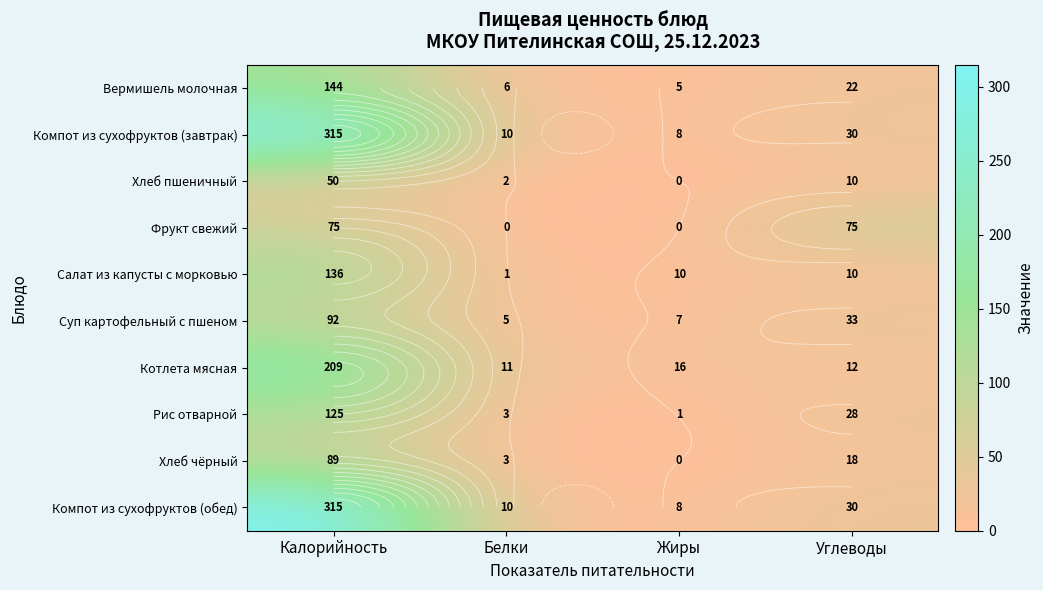

Which label corresponds to the smallest value in the chart?

Жиры